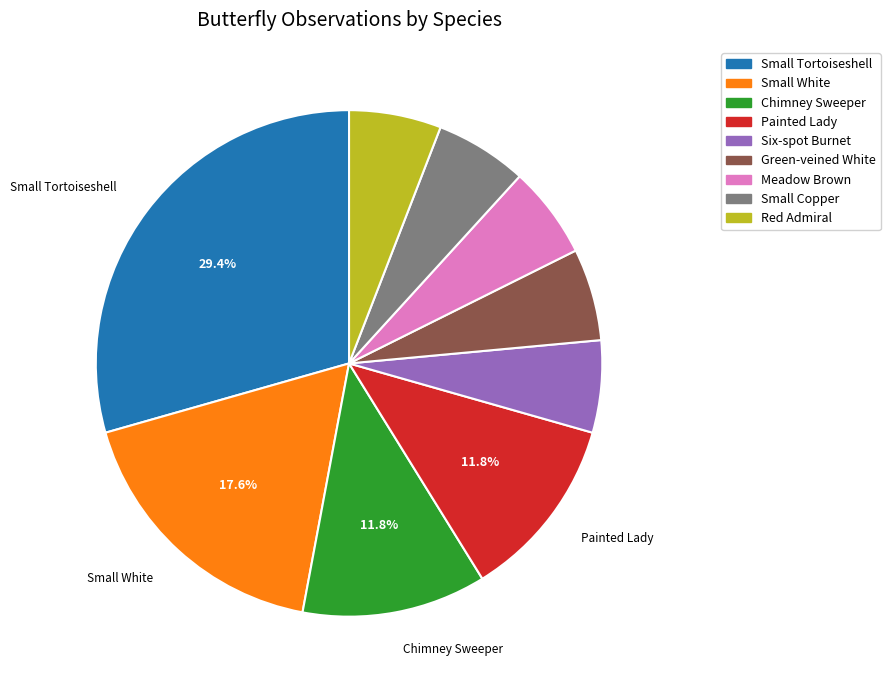

Count the number of slices in the pie.

9